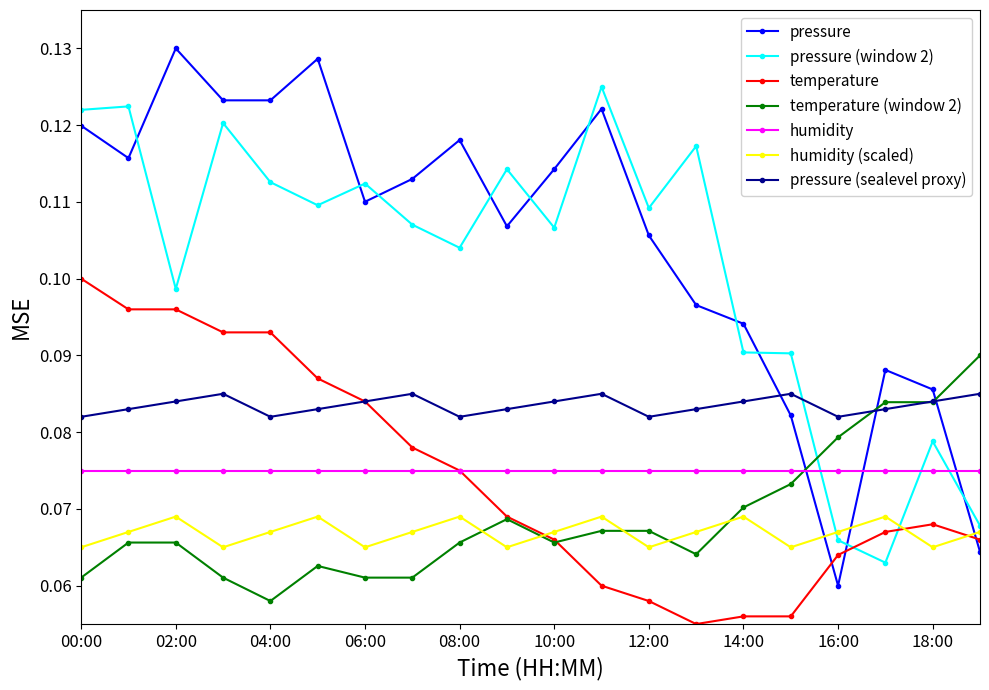

At how many categories does at least one series exceed 0?

20